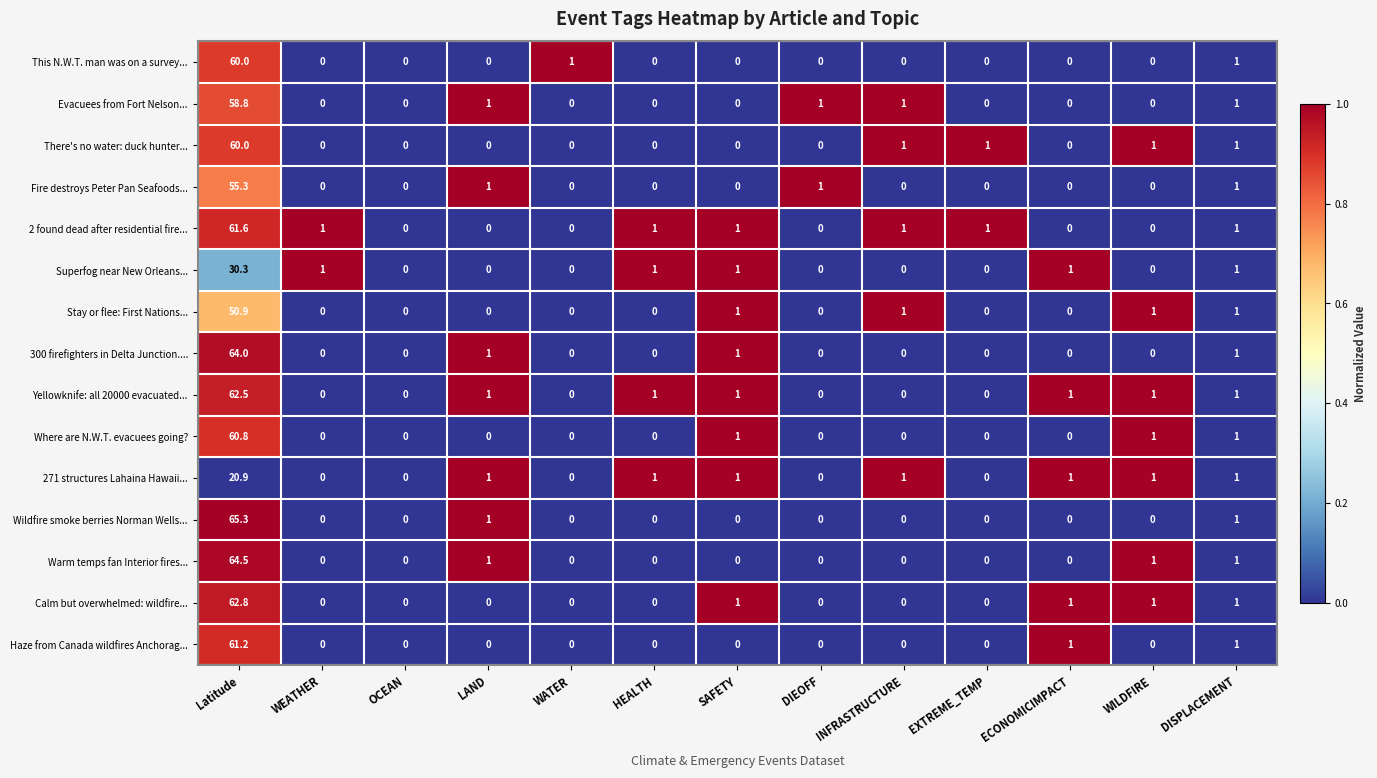

At which category is the sum across all series the highest?

Latitude